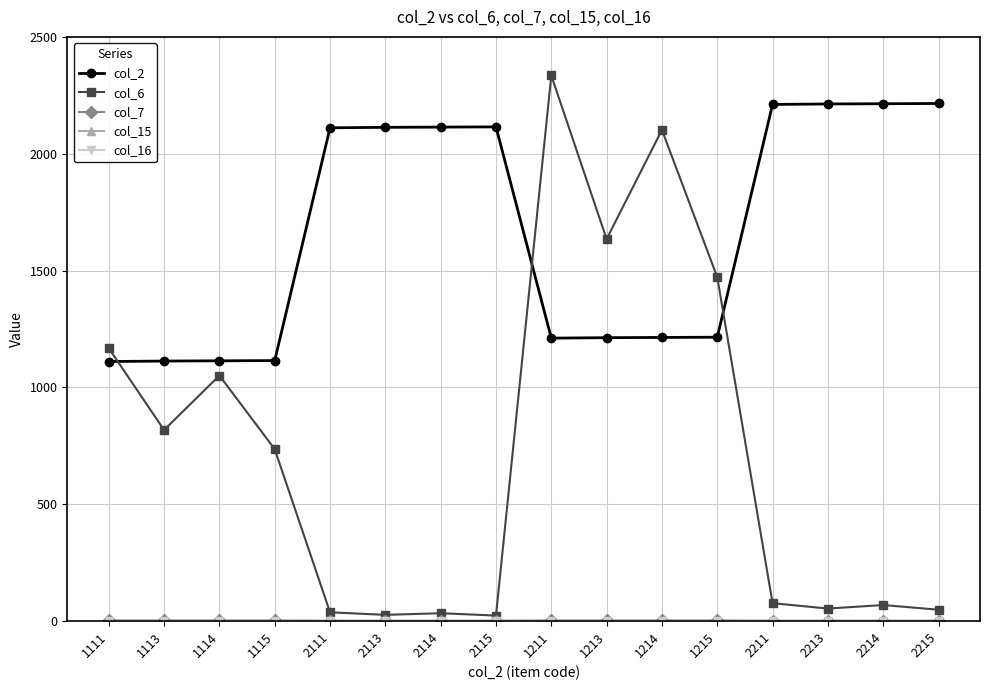

Does the chart have visible grid lines?

Yes